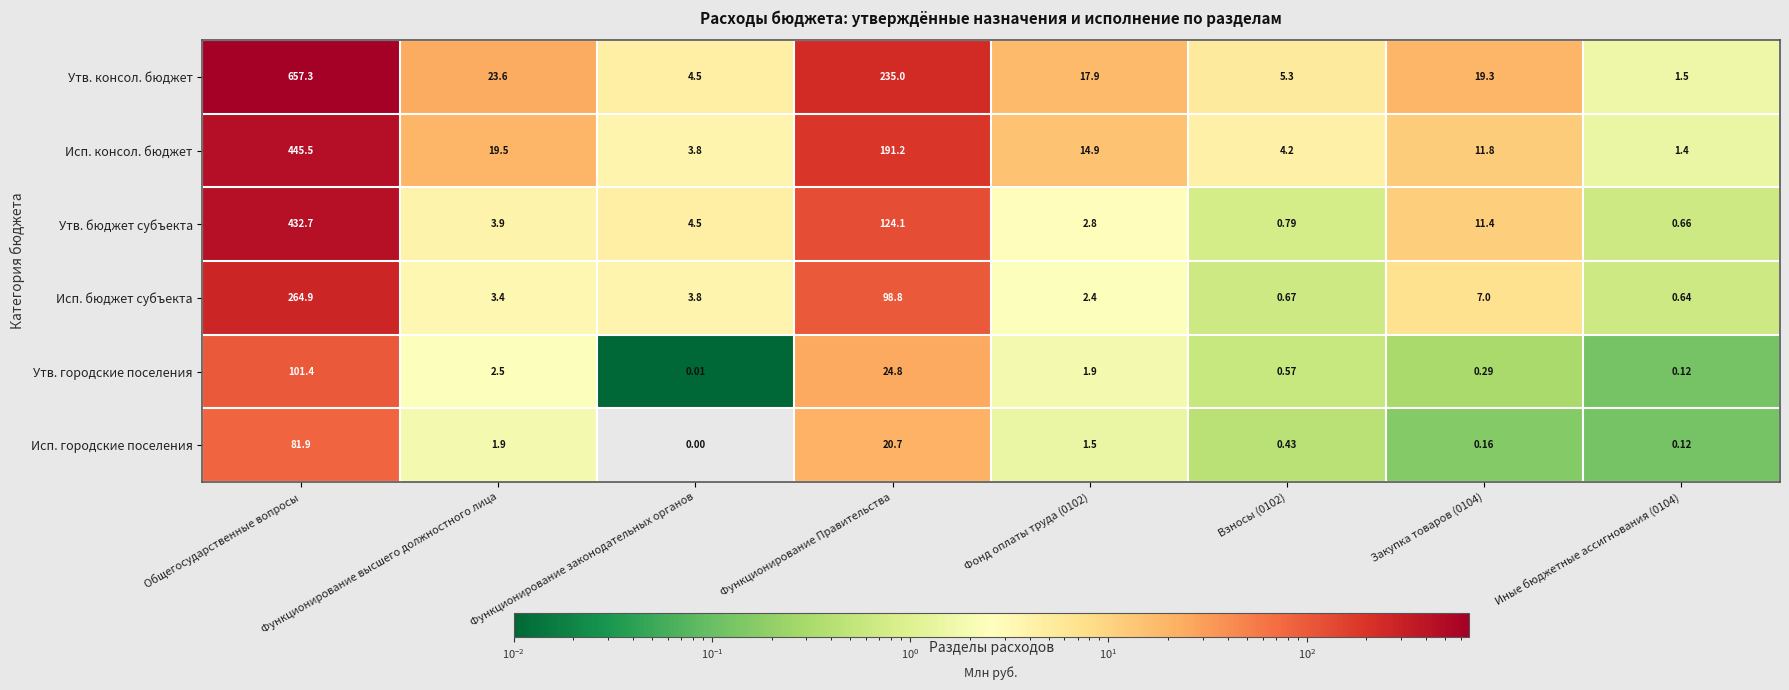

At which label does Исп. бюджет субъекта first exceed 3?

Общегосударственные вопросы